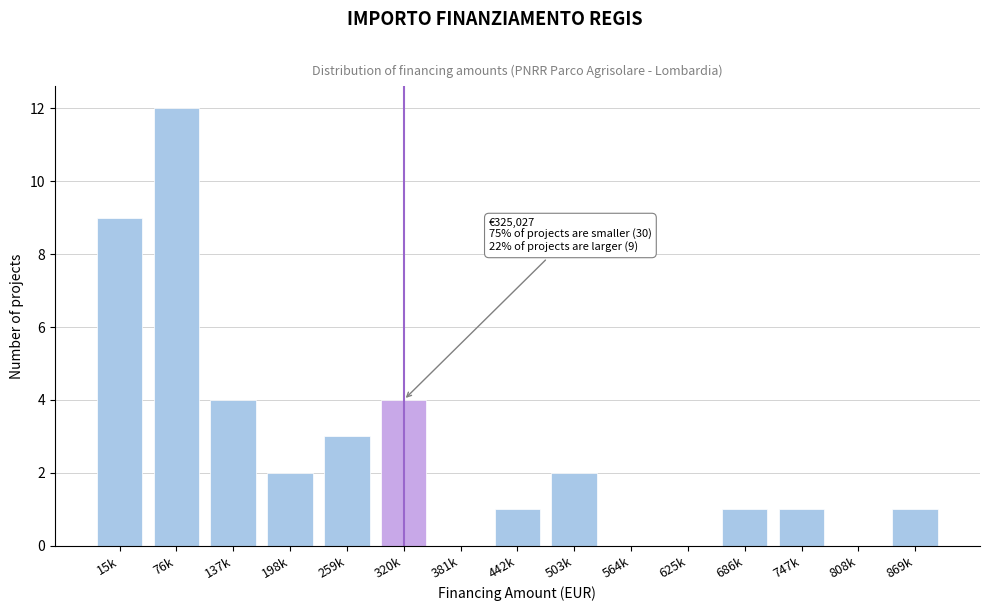

Reading left to right, extract all data points from this chart.

15k=9	76k=12	137k=4	198k=2	259k=3	320k=4	381k=0	442k=1	503k=2	564k=0	625k=0	686k=1	747k=1	808k=0	869k=1